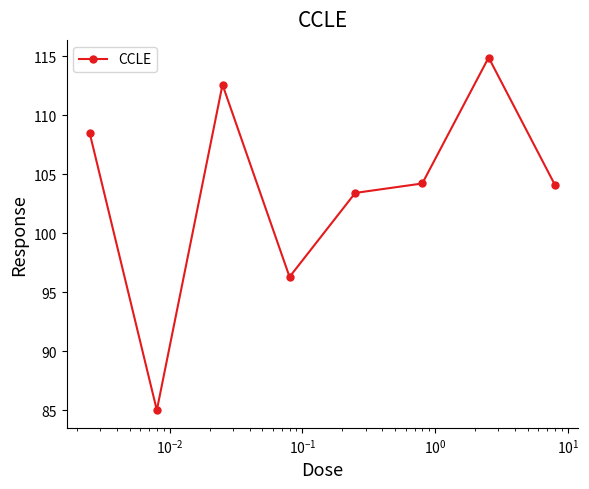

True or false: there are more than 2 points higher than both neighbors.

False